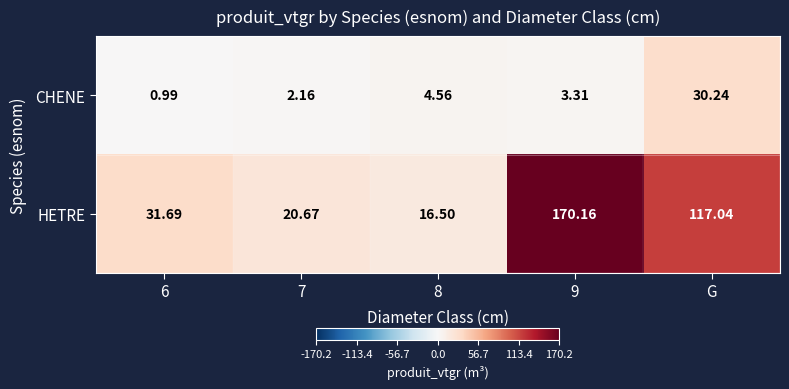

Between 7 and 8, which series saw the biggest shift?

HETRE